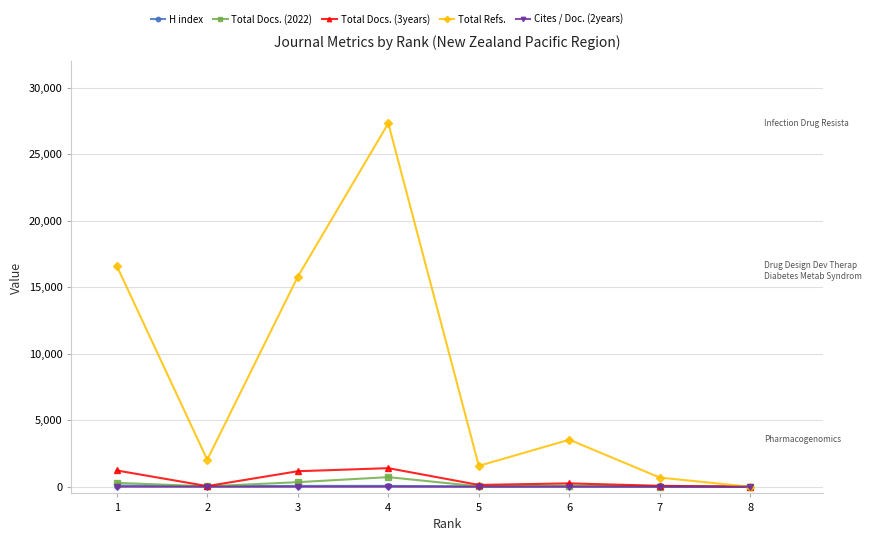

Count the number of data series in this chart.

5